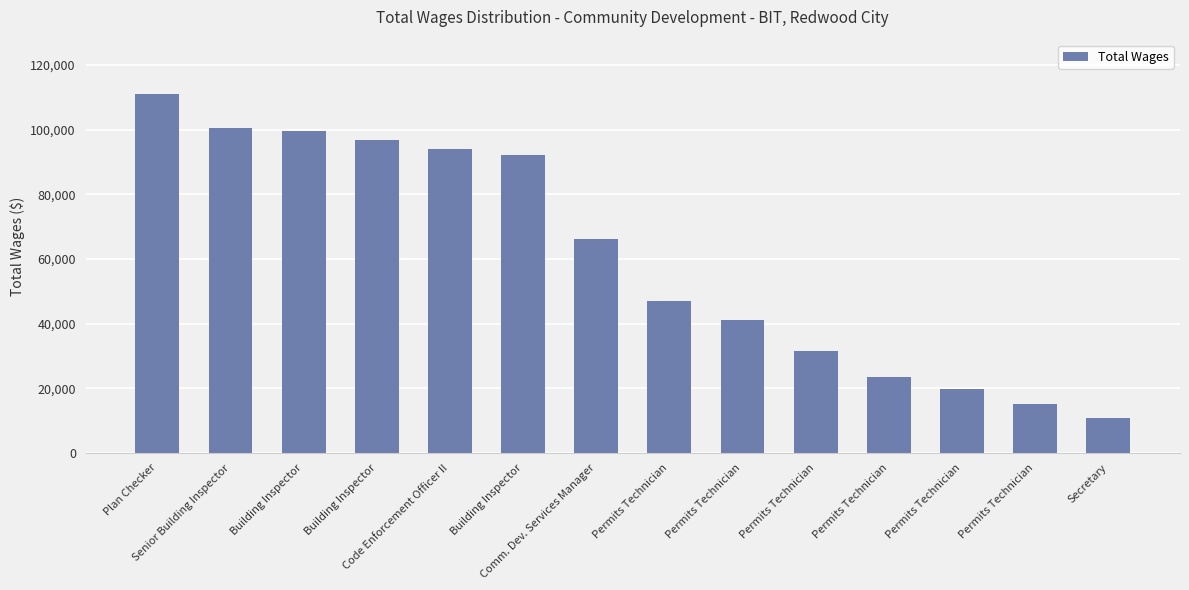

List the labels in order of value, largest first.

Plan Checker, Senior Building Inspector, Building Inspector, Building Inspector, Code Enforcement Officer II, Building Inspector, Comm. Dev. Services Manager, Permits Technician, Permits Technician, Permits Technician, Permits Technician, Permits Technician, Permits Technician, Secretary